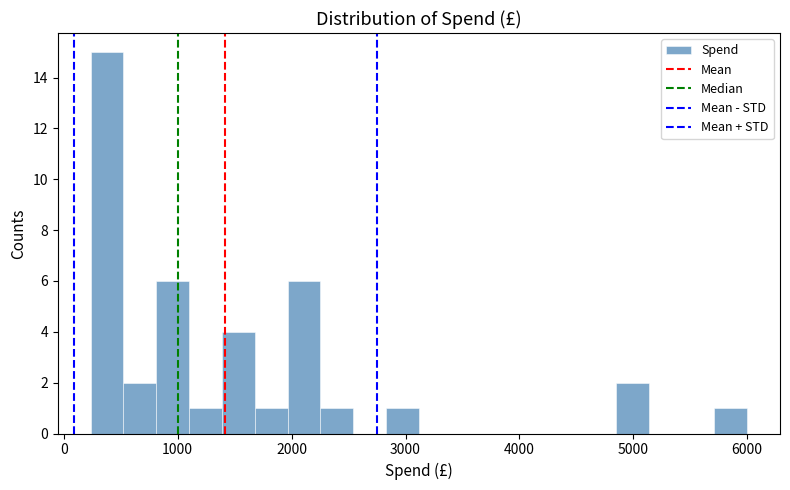

Around what value on the x-axis is the tallest bar? Give the approximate position of its centre, as read against the axis.

400